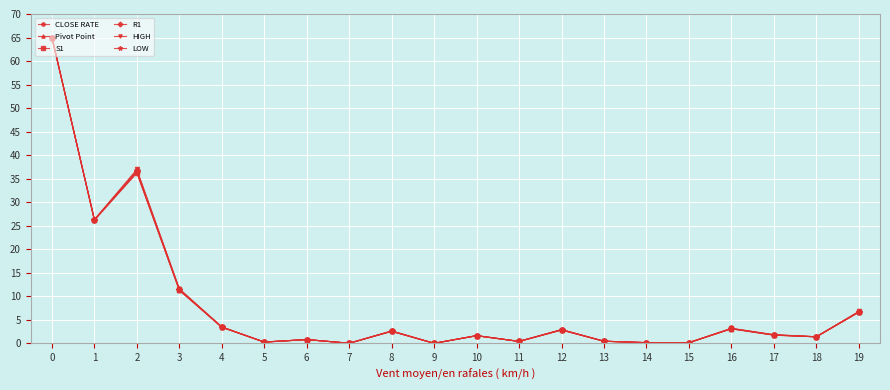

Is it true that HIGH equals 1.6 at 10?

True